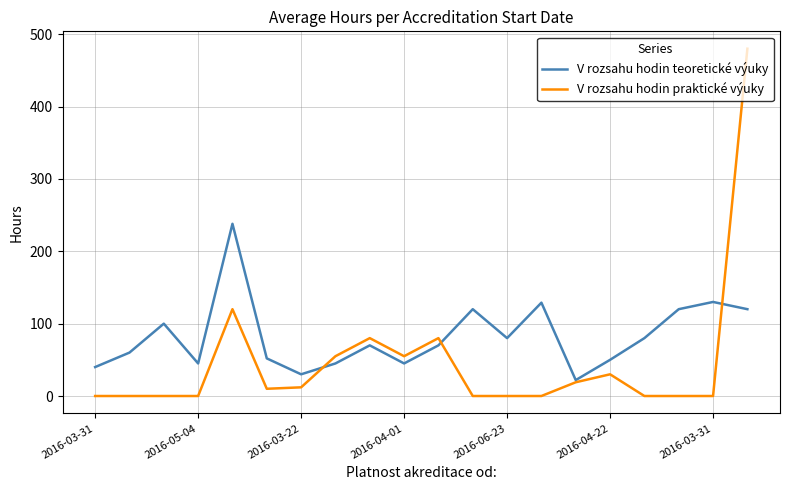

Which series has the largest total across all categories?

V rozsahu hodin teoretické výuky